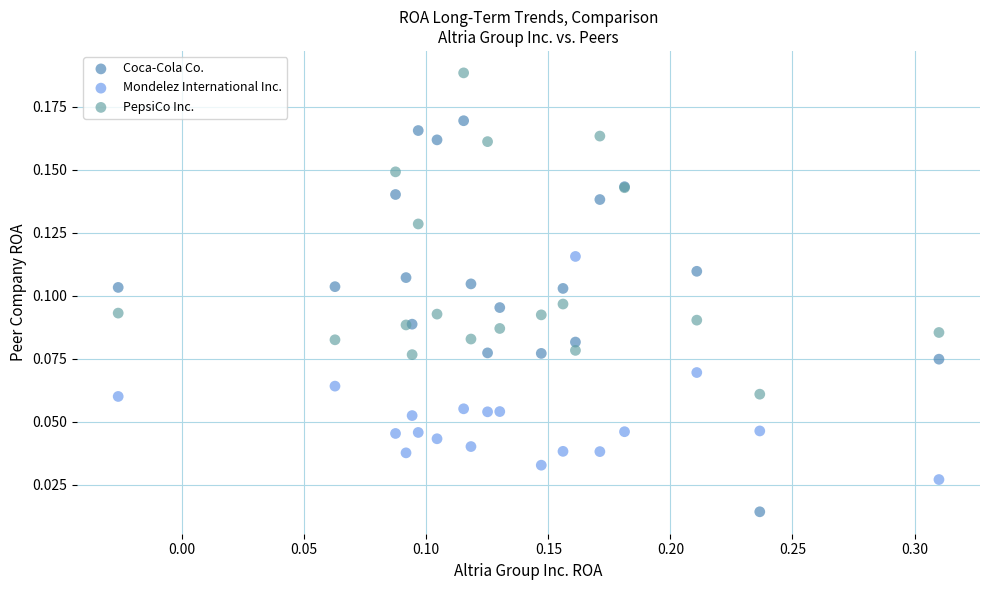

Which series has the largest Y range (max minus min)?

Coca-Cola Co.